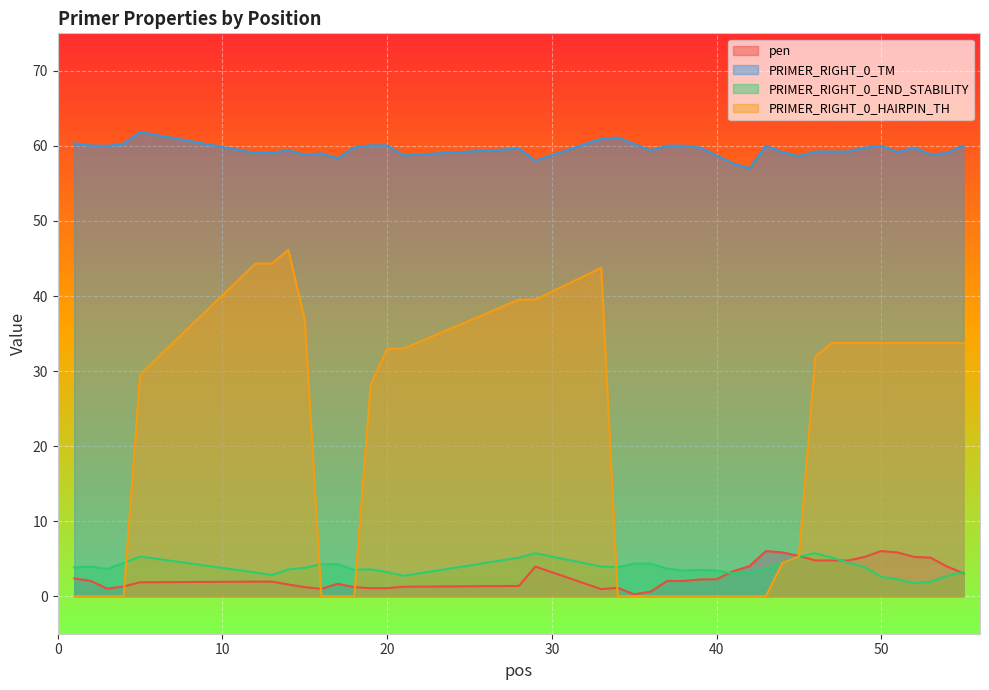

True or false: PRIMER_RIGHT_0_END_STABILITY and PRIMER_RIGHT_0_HAIRPIN_TH intersect in this chart.

True